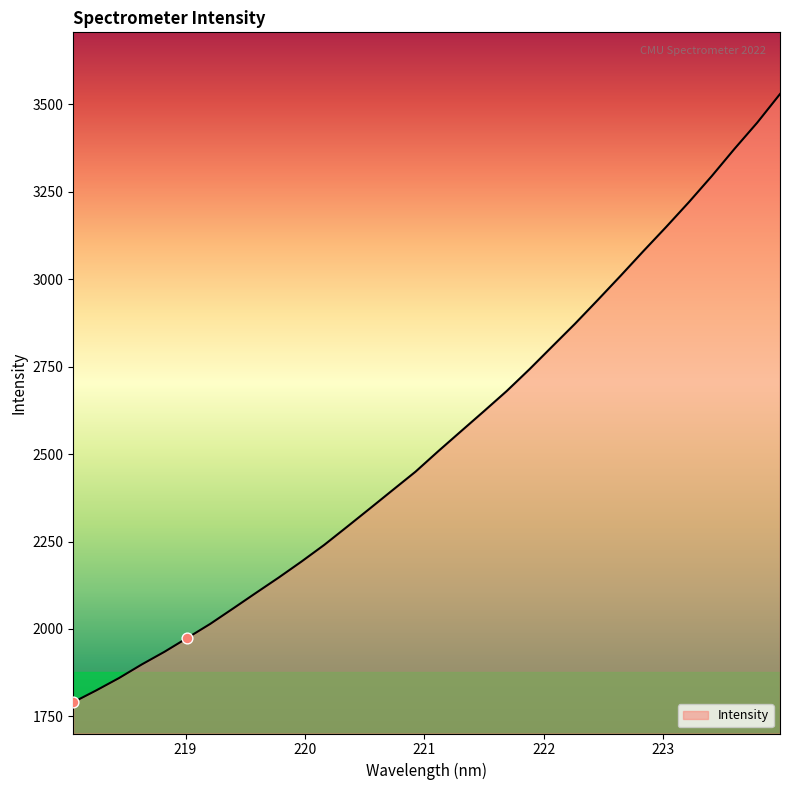

What is the minimum value shown in the chart?

1790.4